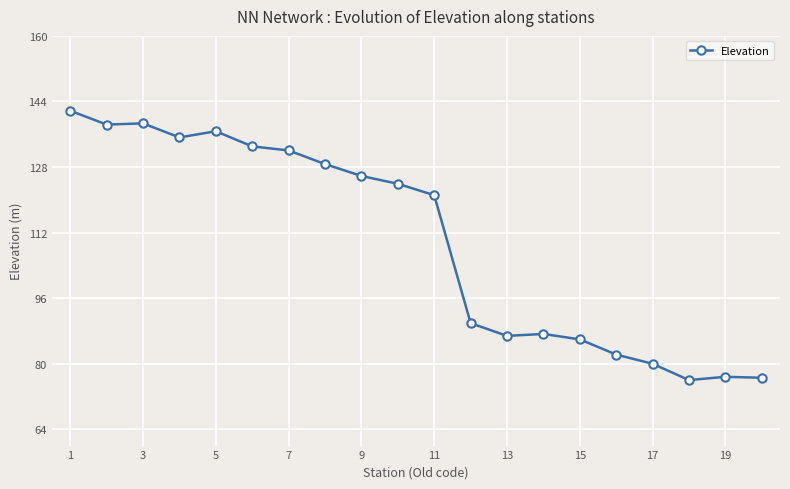

What is the value of the 19th point from the left?

76.8